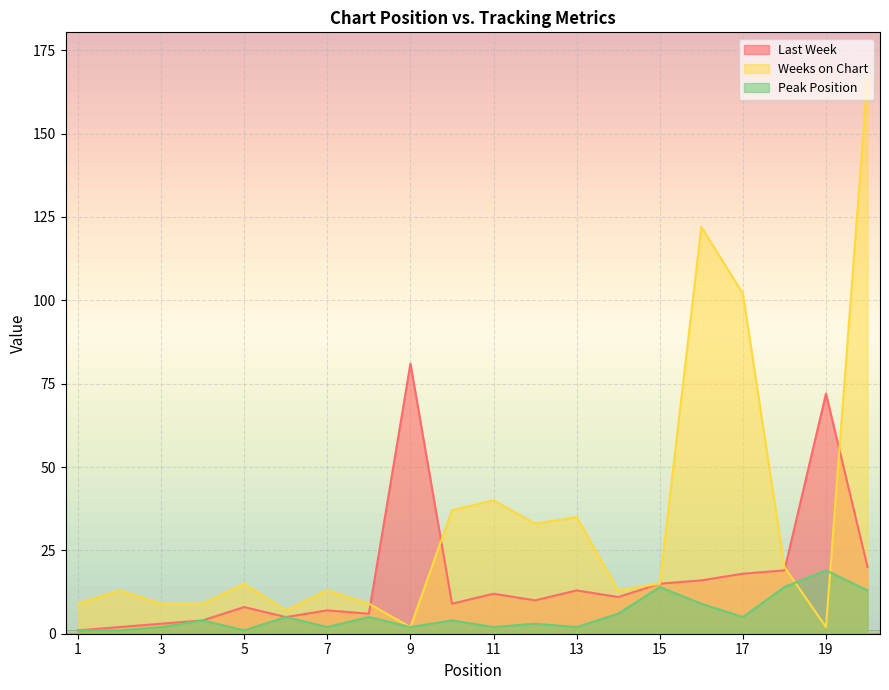

The value of Last Week at 16 is 16. True or false?

True